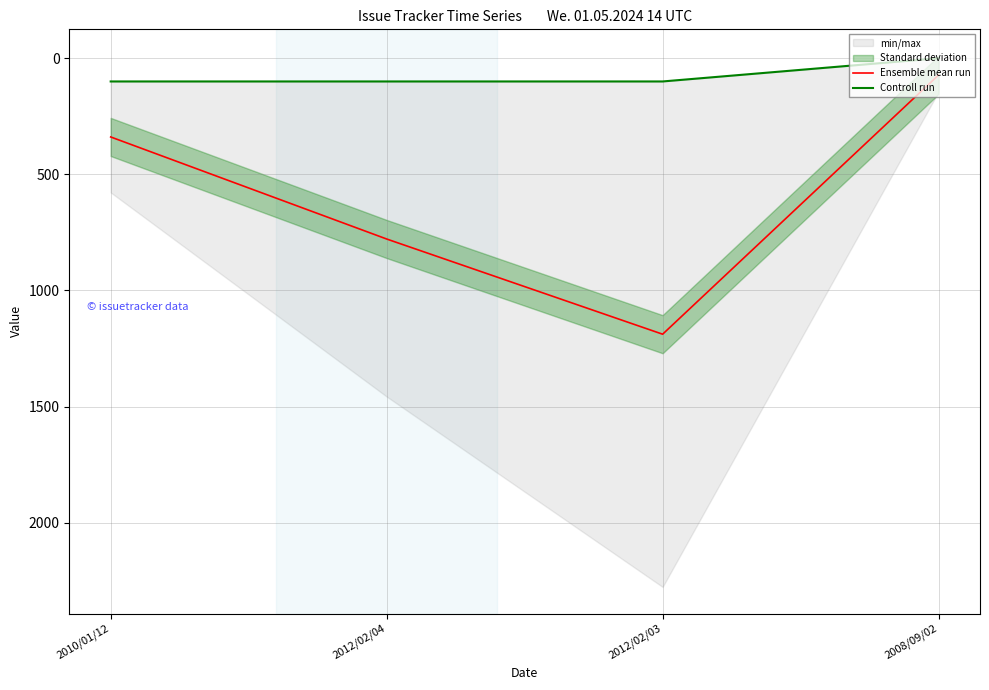

Rank the series by their average value, from lowest to highest.

Controll run, Ensemble mean run